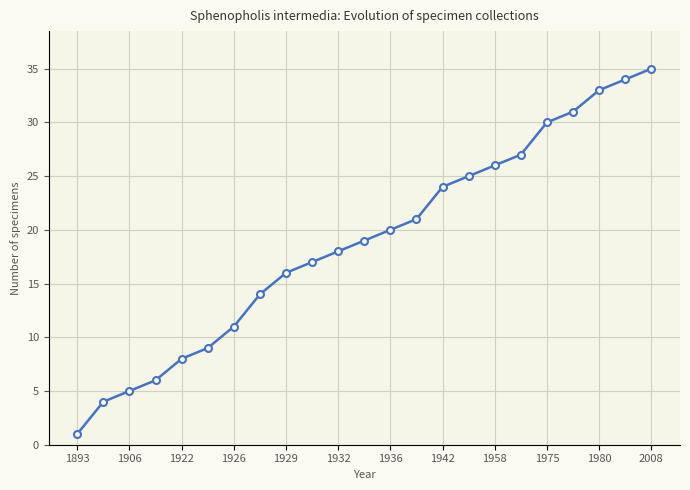

What is the difference between the maximum and minimum values?

34